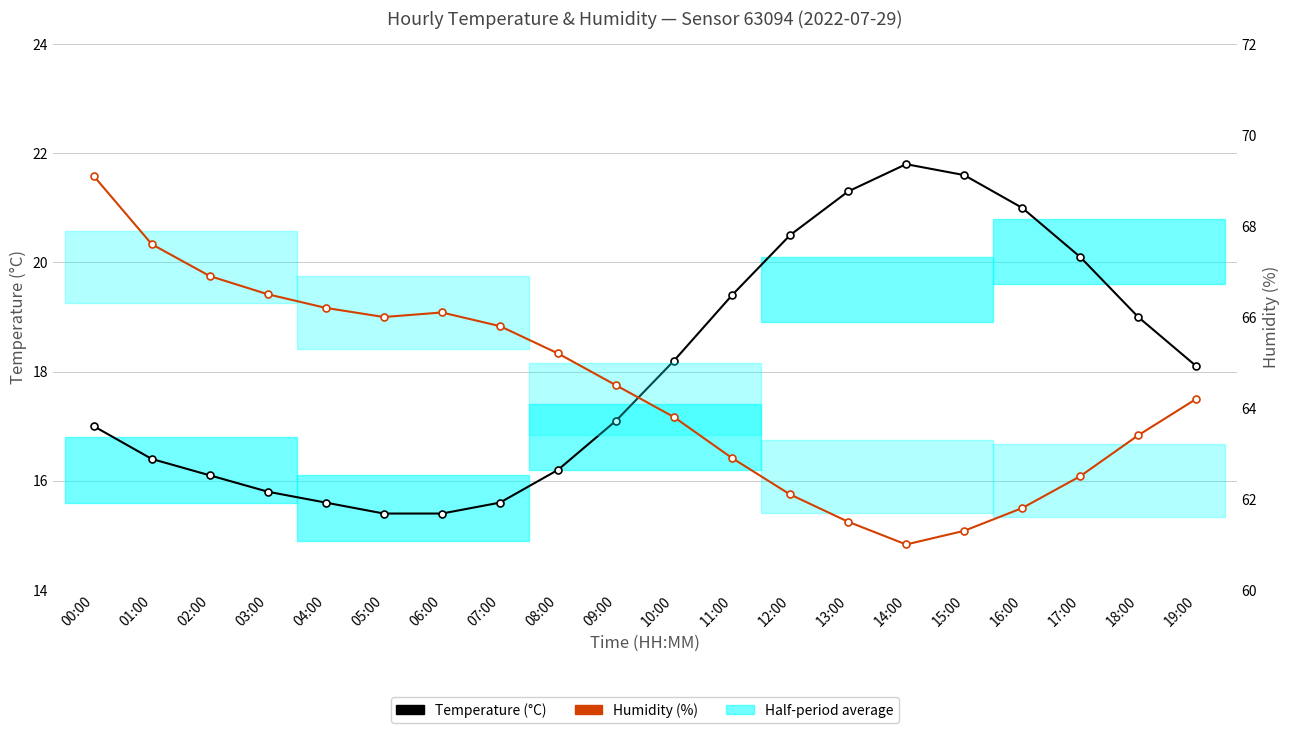

Which category has the lowest value across all series?

05:00